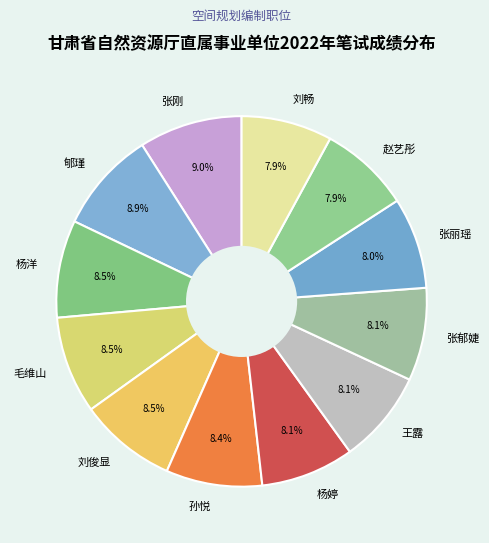

Do 张丽瑶 and 王露 together represent more than half of the pie?

No